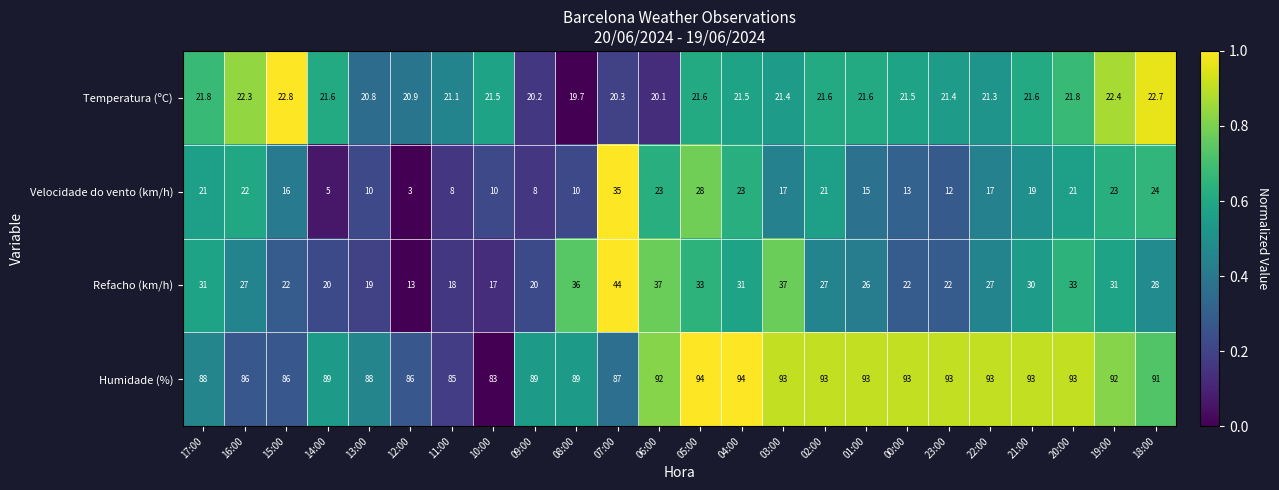

What is the sum of all Refacho (km/h) values?

651.0